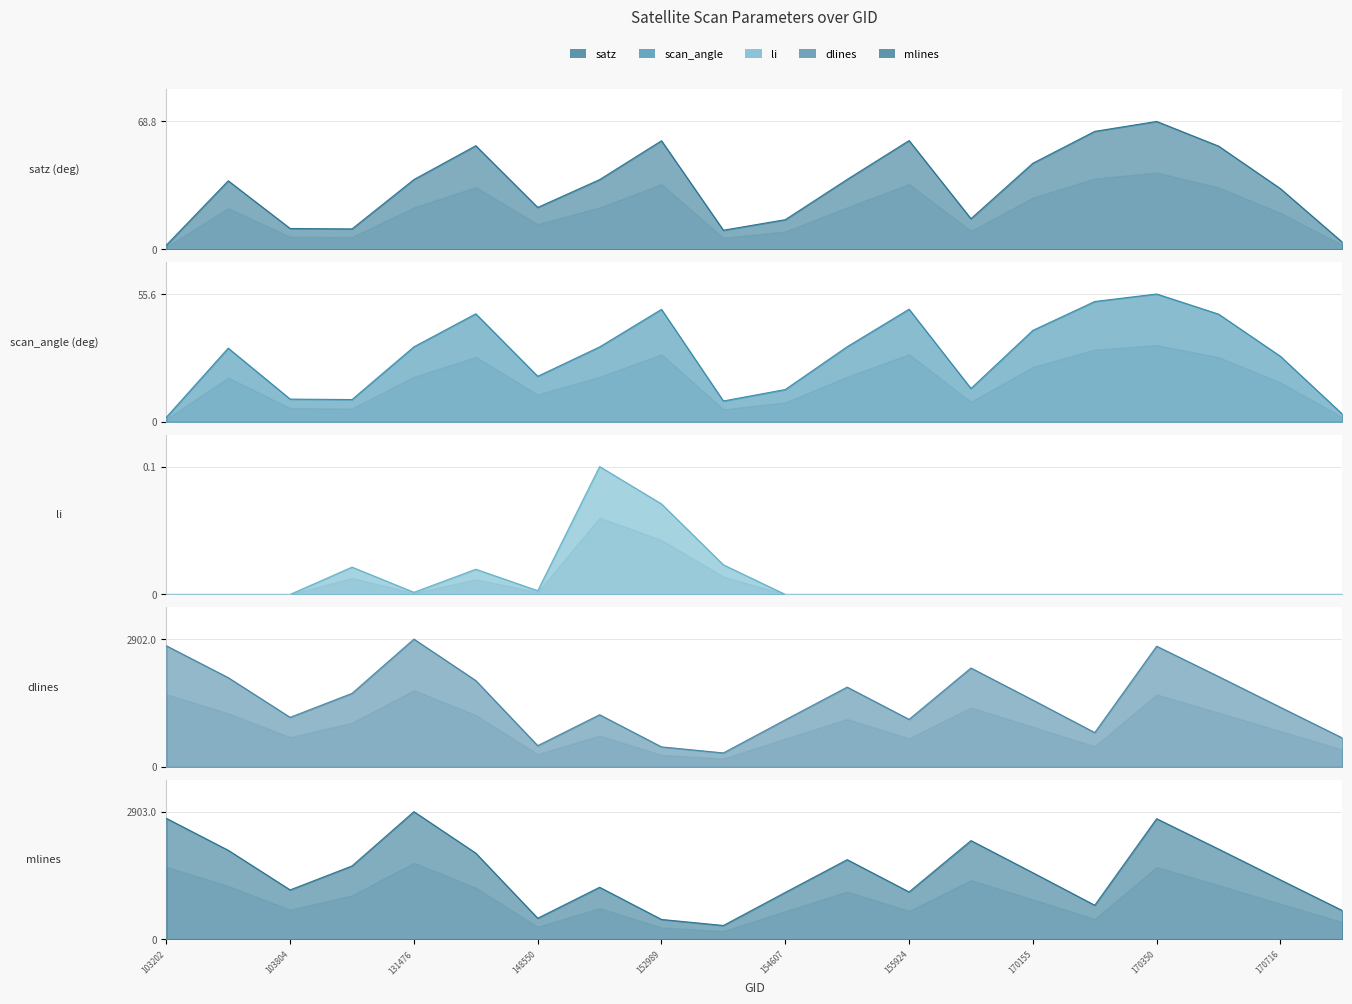

What is the value of the dlines point at the 16th from the left?

780.0